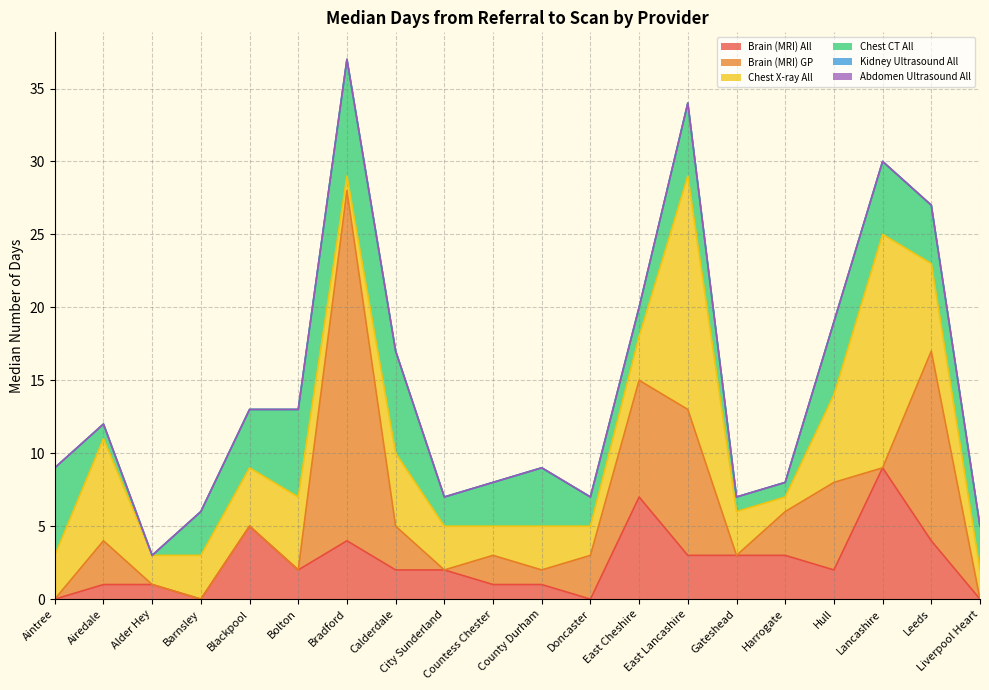

How many categories are shown in the chart?

20